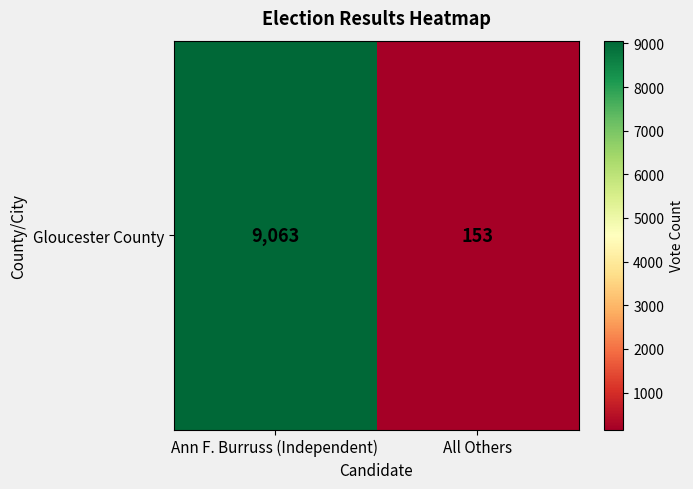

Reading left to right, transcribe all the data shown in this chart.

Ann F. Burruss (Independent)=9063	All Others=153